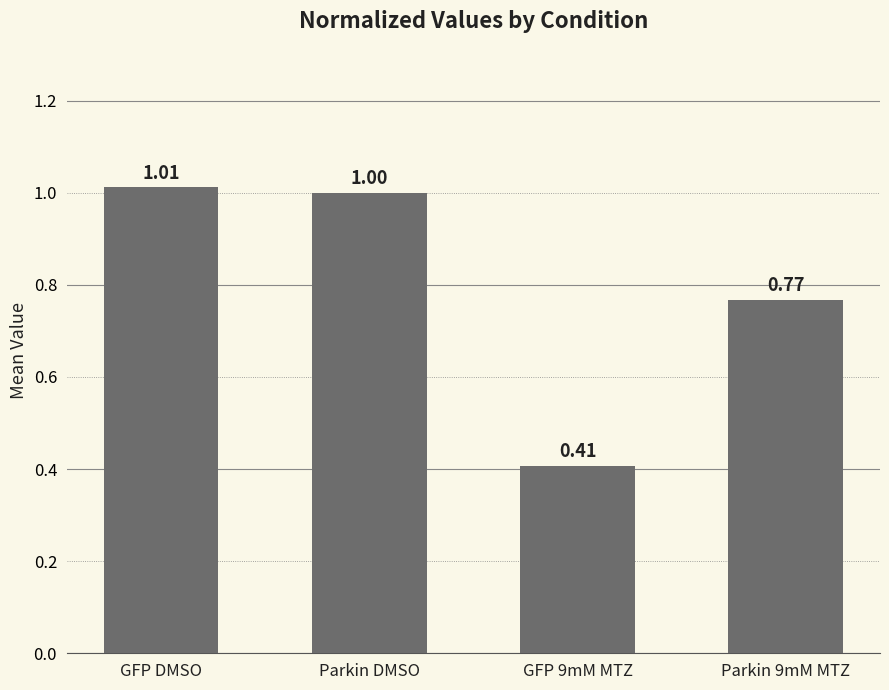

Rank the categories by value from highest to lowest.

GFP DMSO, Parkin DMSO, Parkin 9mM MTZ, GFP 9mM MTZ